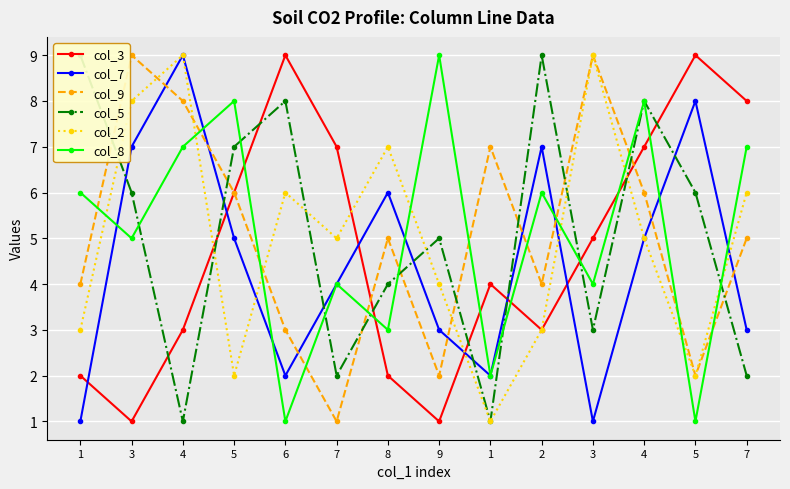

At how many categories does at least one series exceed 4?

14